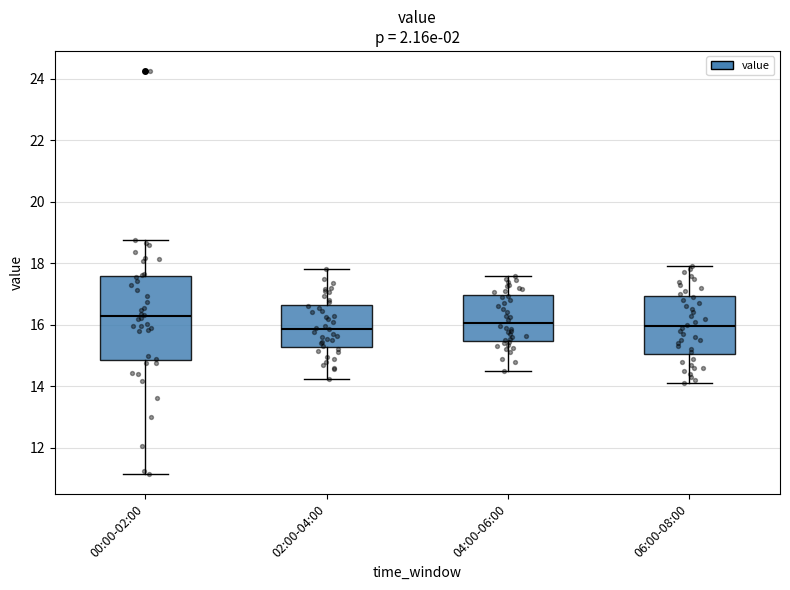

Where does the upper whisker of the box for 06:00-08:00 end on the y-axis? The values are not printed on the chart, so give them approximately, as read against the axis.

18.0